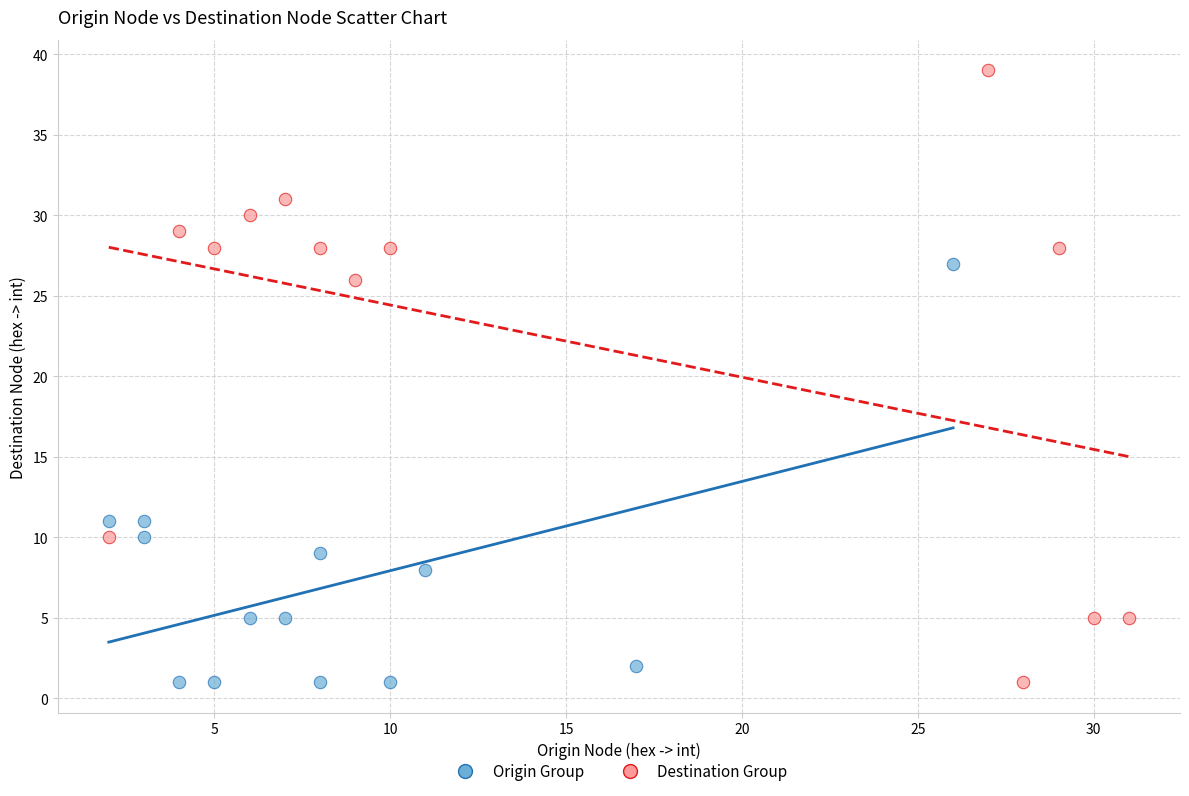

Which series contains the highest Y value?

Destination Group